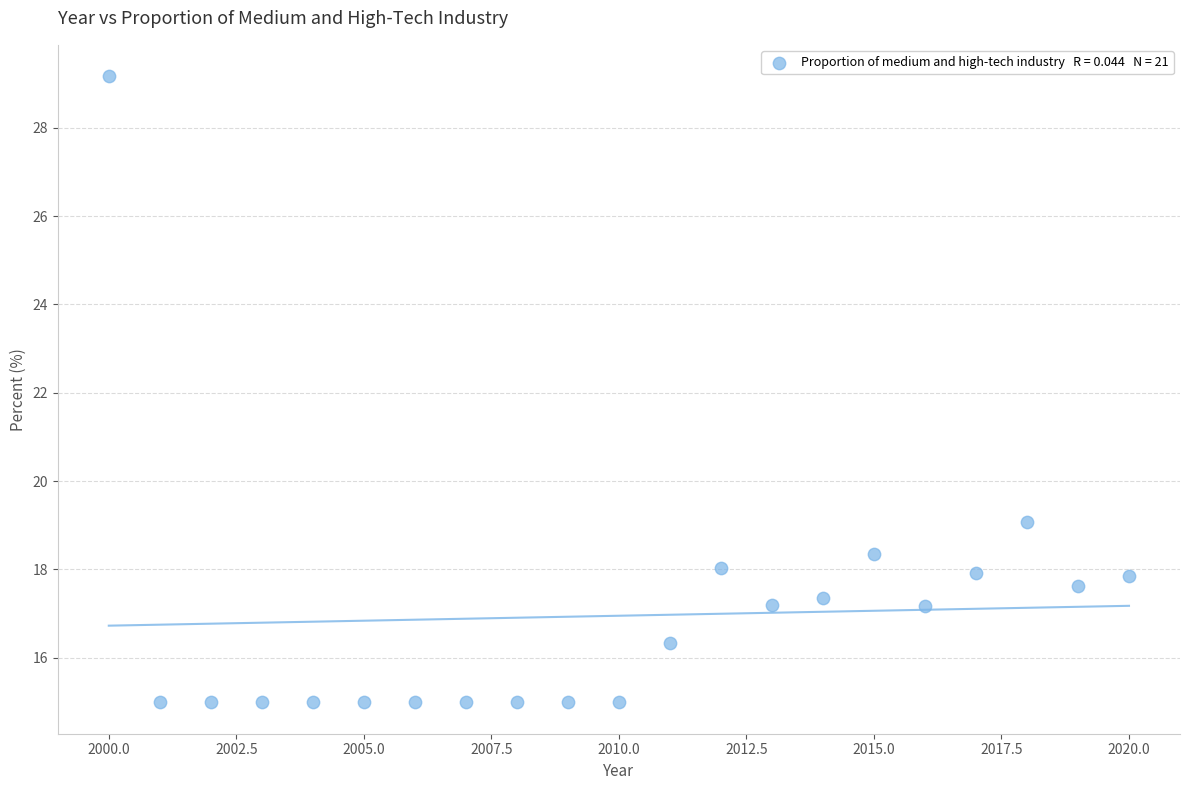

What is the range of Y values (max minus min)?

14.2